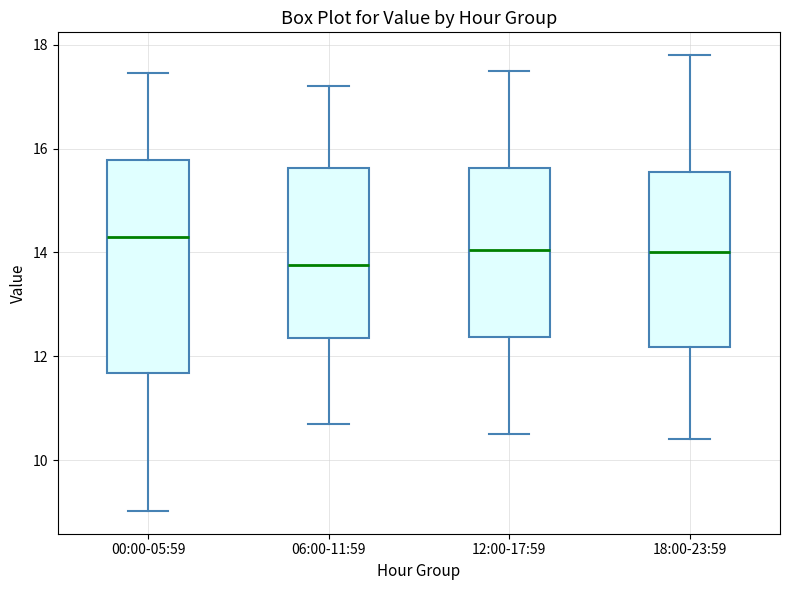

Where does the upper whisker of the box for 00:00-05:59 end on the y-axis? The values are not printed on the chart, so give them approximately, as read against the axis.

17.4